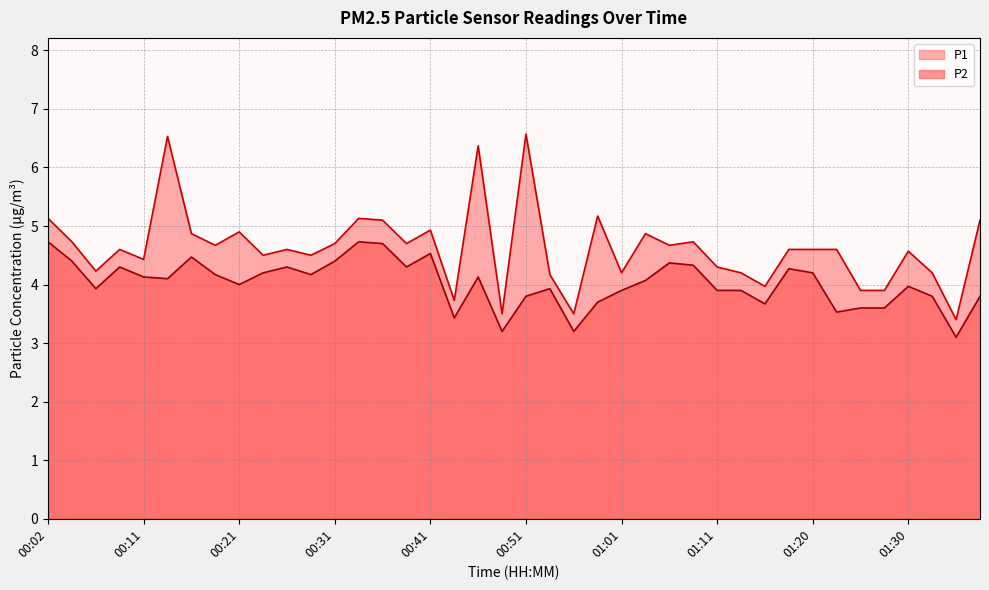

Reading left to right, list all the values displayed in this chart.

P1: 5.1	4.7	4.2	4.6	4.4	6.5	4.9	4.7	4.9	4.5	4.6	4.5	4.7	5.1	5.1	4.7	4.9	3.7	6.4	3.5	6.6	4.2	3.5	5.2	4.2	4.9	4.7	4.7	4.3	4.2	4.0	4.6	4.6	4.6	3.9	3.9	4.6	4.2	3.4	5.1
P2: 4.7	4.4	3.9	4.3	4.1	4.1	4.5	4.2	4.0	4.2	4.3	4.2	4.4	4.7	4.7	4.3	4.5	3.4	4.1	3.2	3.8	3.9	3.2	3.7	3.9	4.1	4.4	4.3	3.9	3.9	3.7	4.3	4.2	3.5	3.6	3.6	4.0	3.8	3.1	3.8